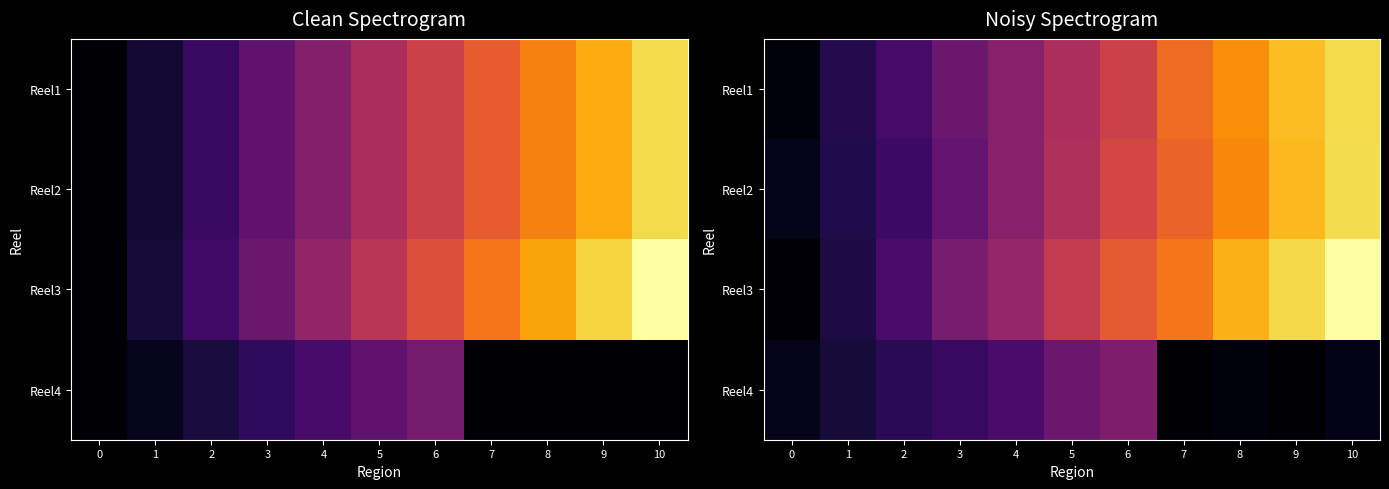

Which series has the largest total across all categories?

Reel3